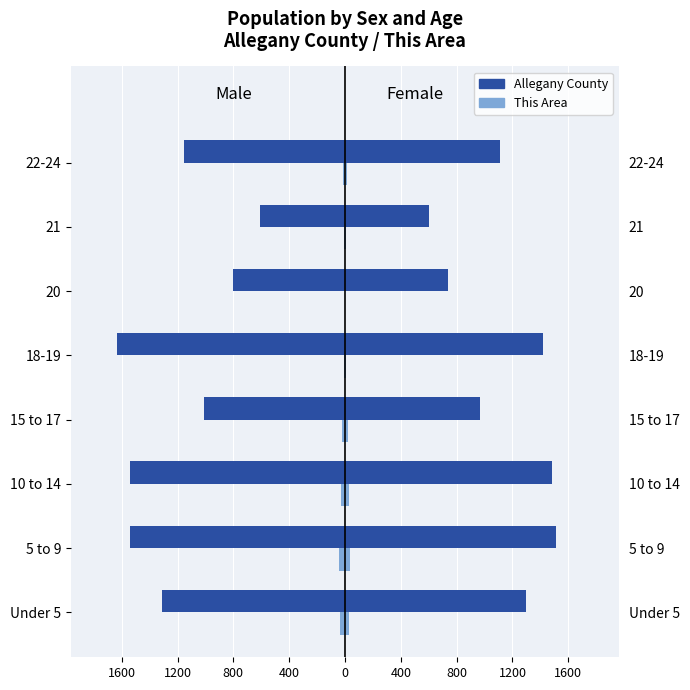

What is the difference between the maximum and minimum values in the This Area series?

39